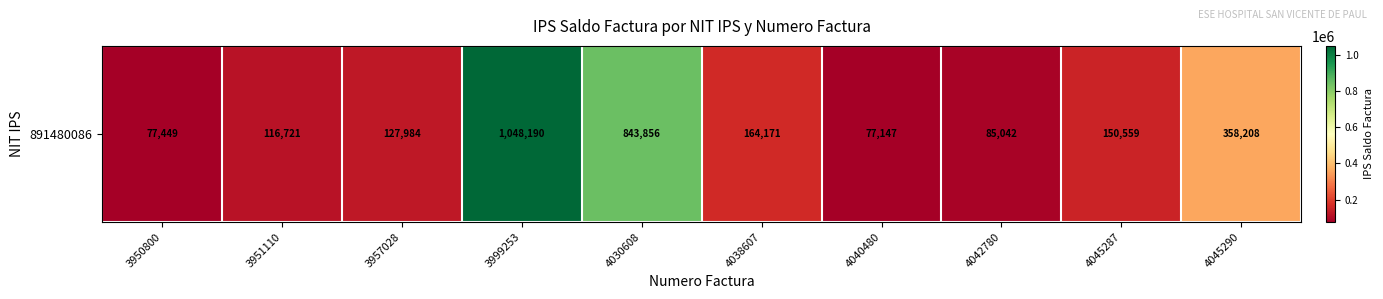

What is the average value?

304933